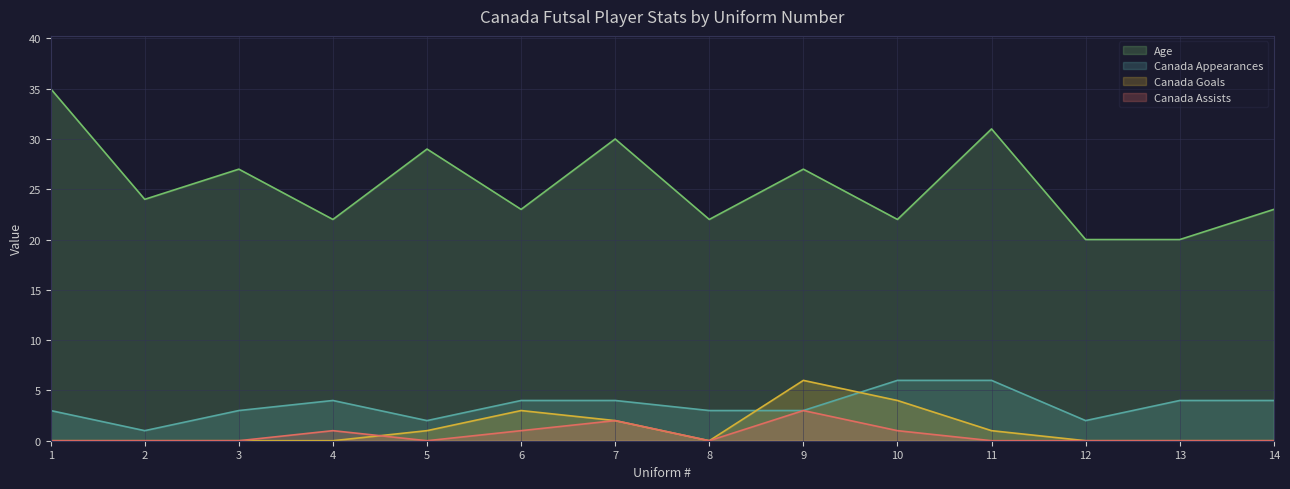

What is the average value of the Canada Goals series?

1